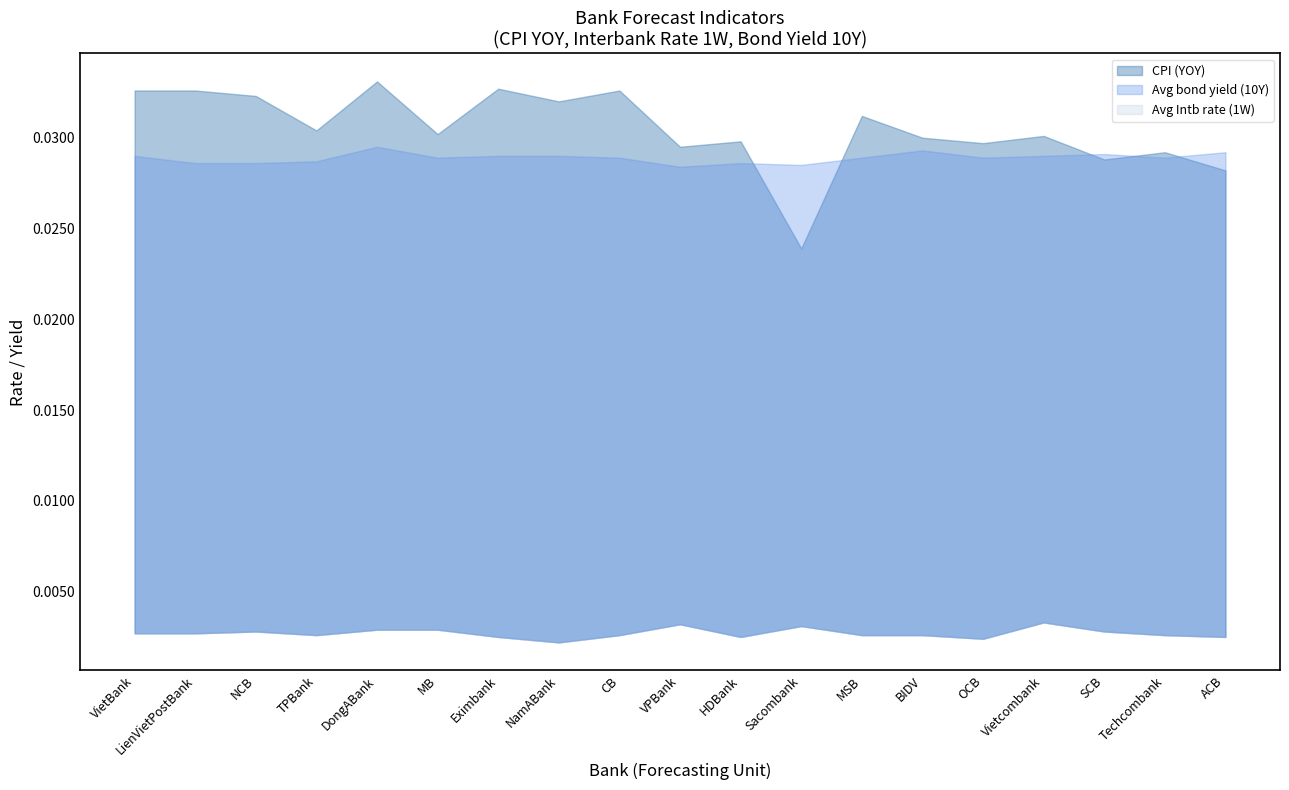

The value of CPI (YOY) at MSB is 0.0. True or false?

False